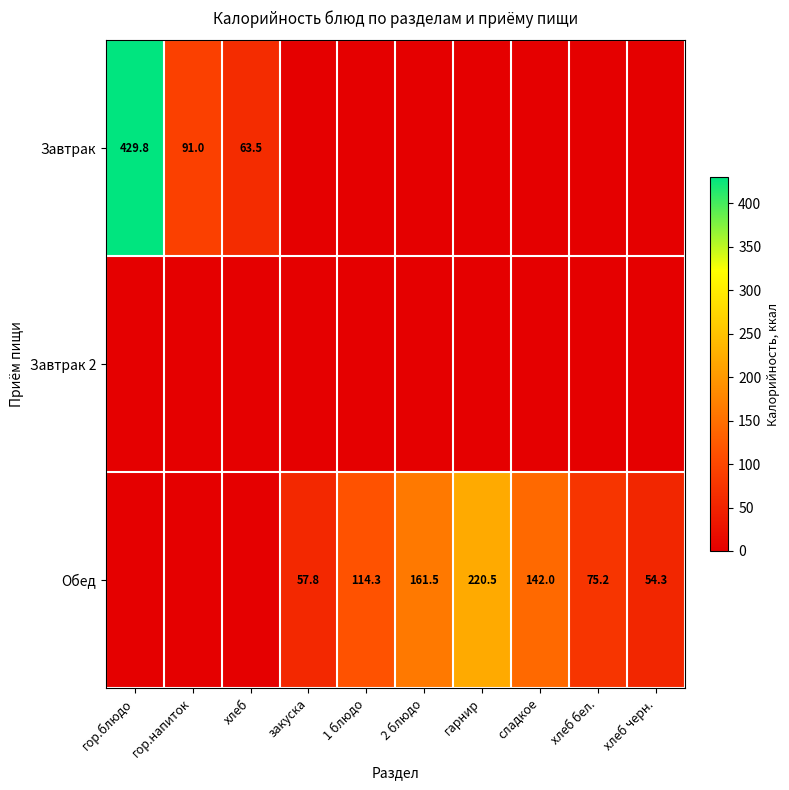

The Завтрак series shows 91.0 at гор.напиток. True or false?

True